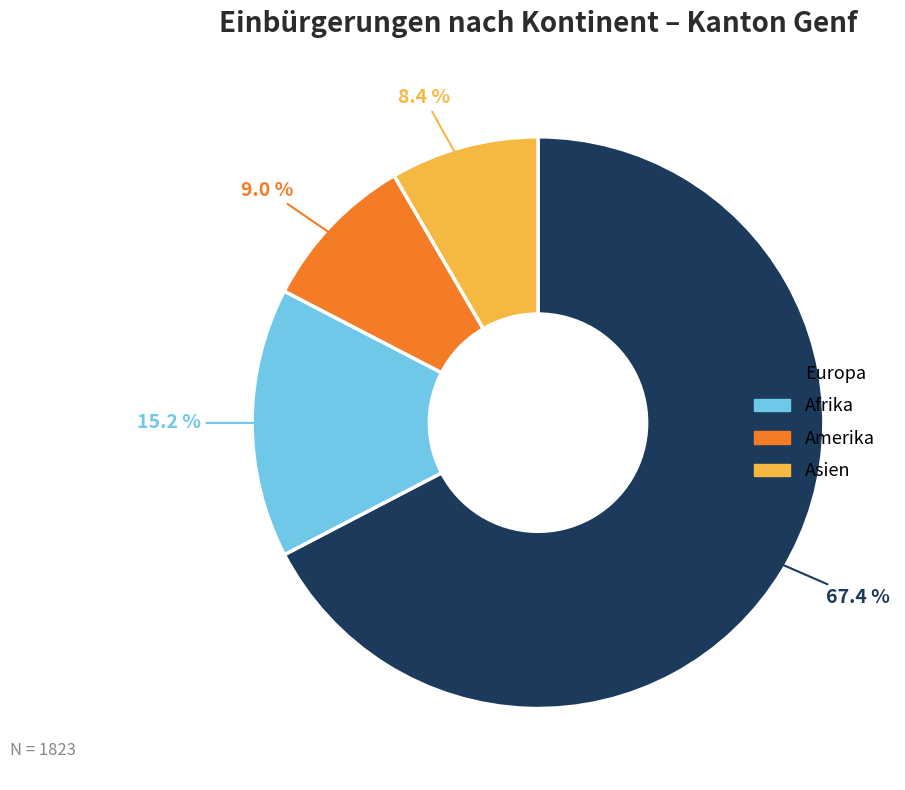

Is there a majority slice in this chart?

Yes